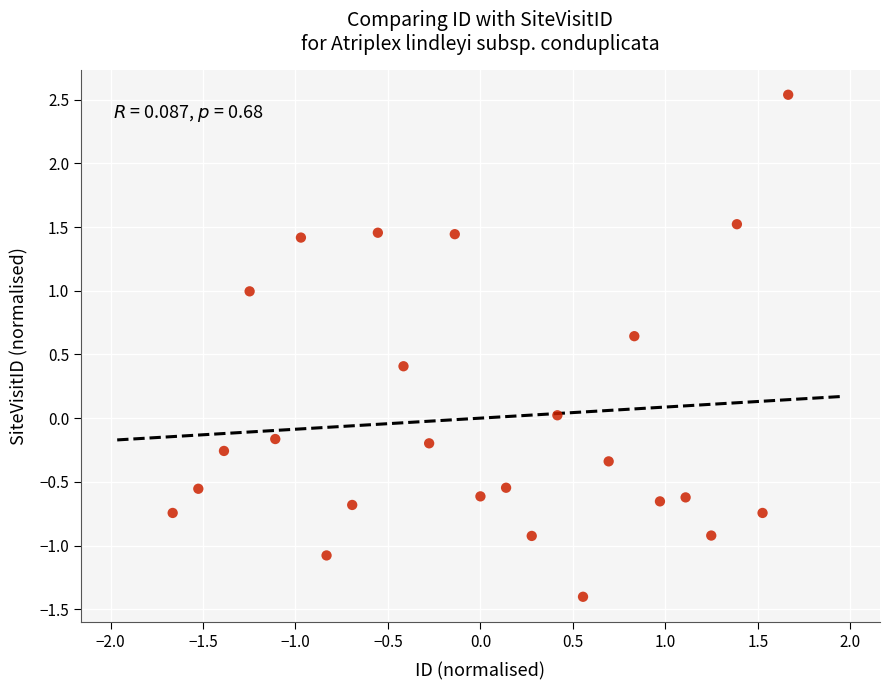

What is the range of X values (max minus min)?

3.3